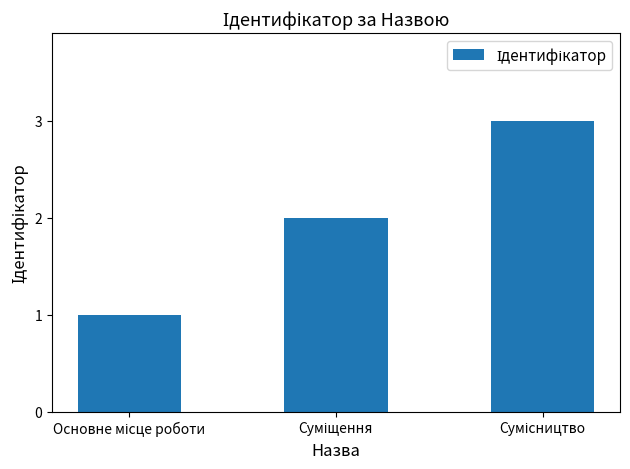

How many categories are shown in the chart?

3